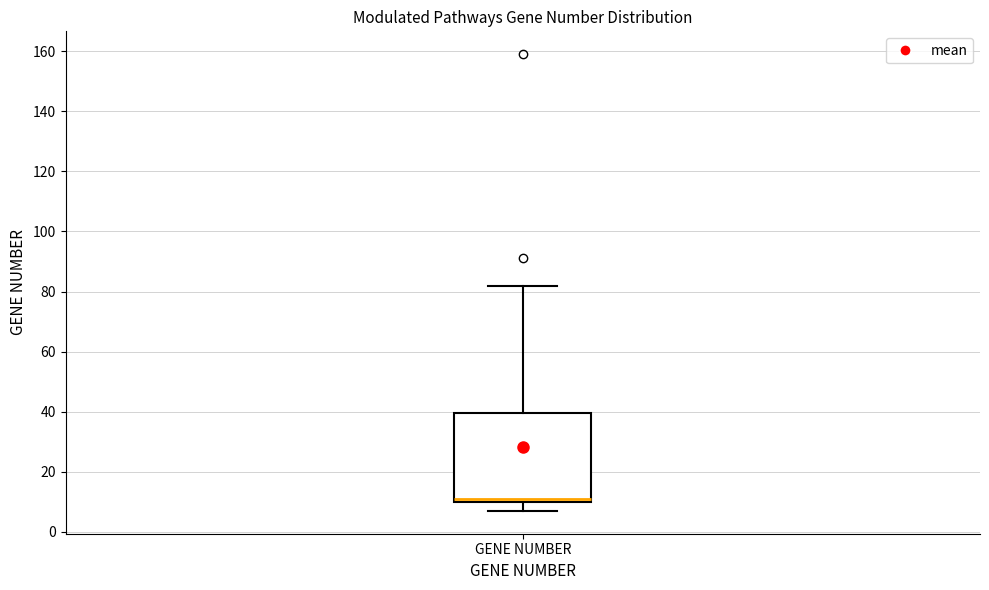

Where is the upper edge of the box for GENE NUMBER on the y-axis? The values are not printed on the chart, so give them approximately, as read against the axis.

40